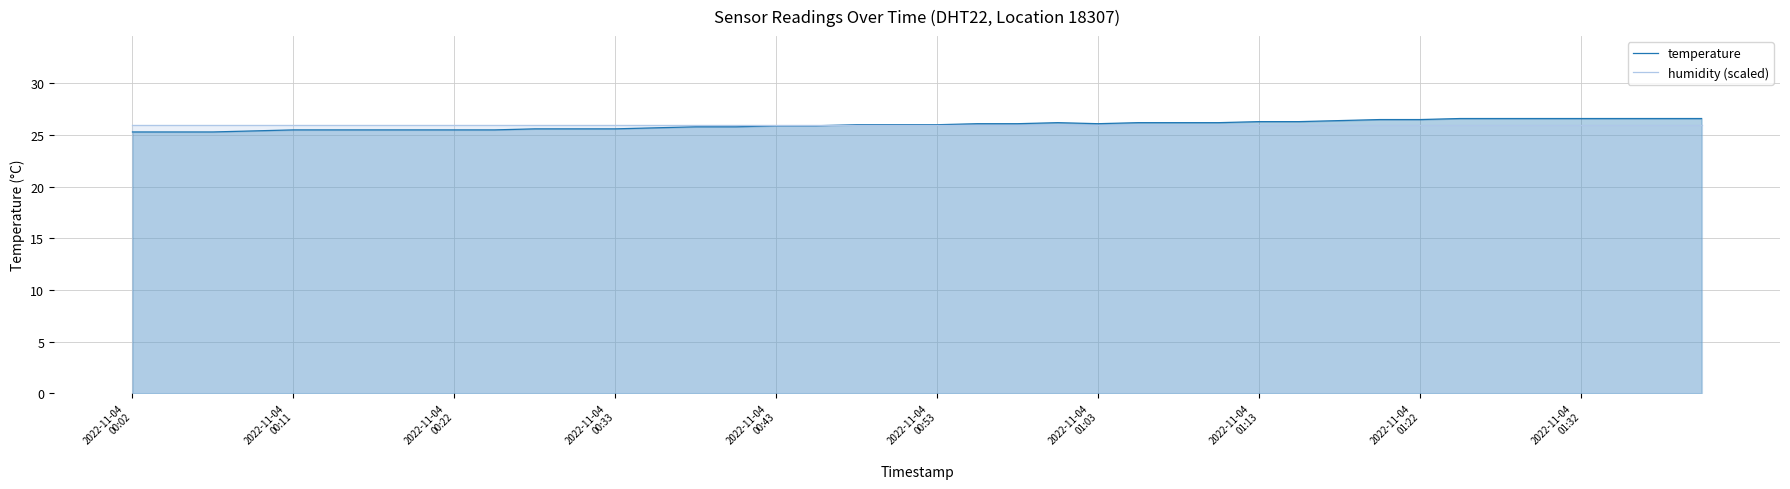

What is the maximum value for humidity (scaled)?

26.0